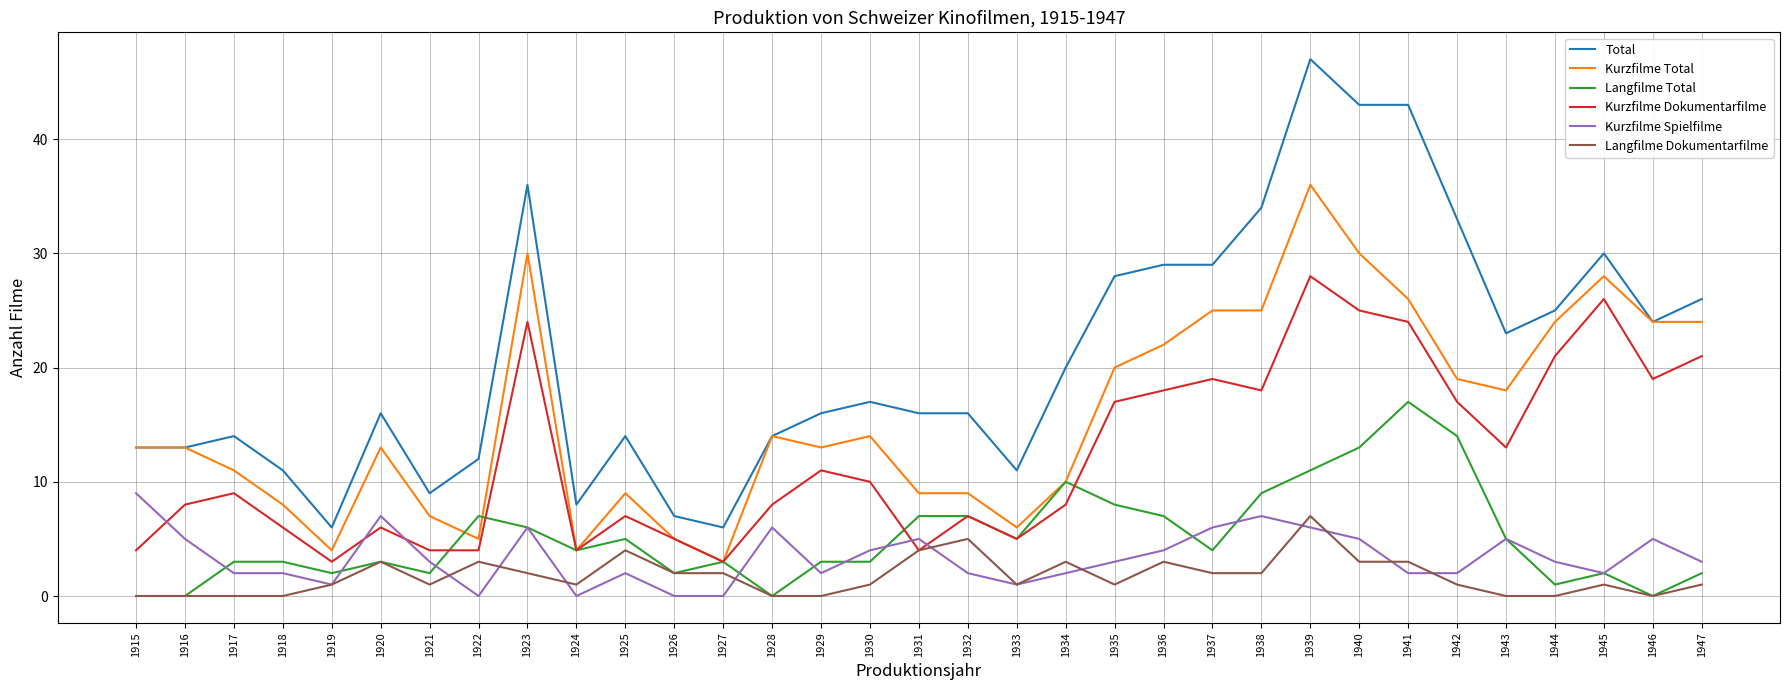

True or false: Langfilme Total and Total cross at least once.

False